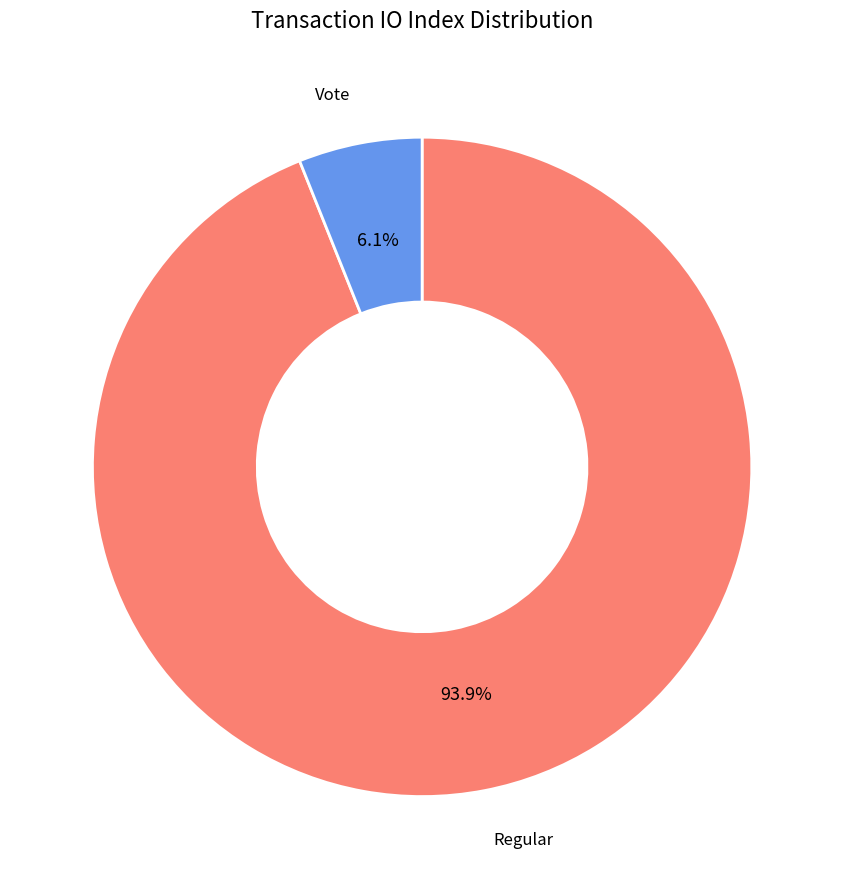

Is there a majority slice in this chart?

Yes